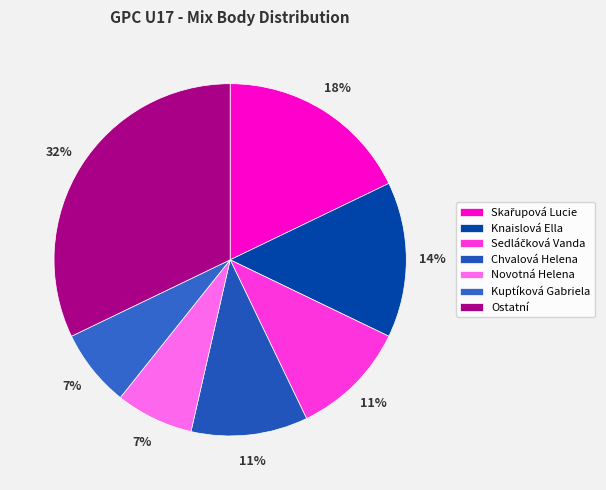

Which slice is the largest?

Ostatní